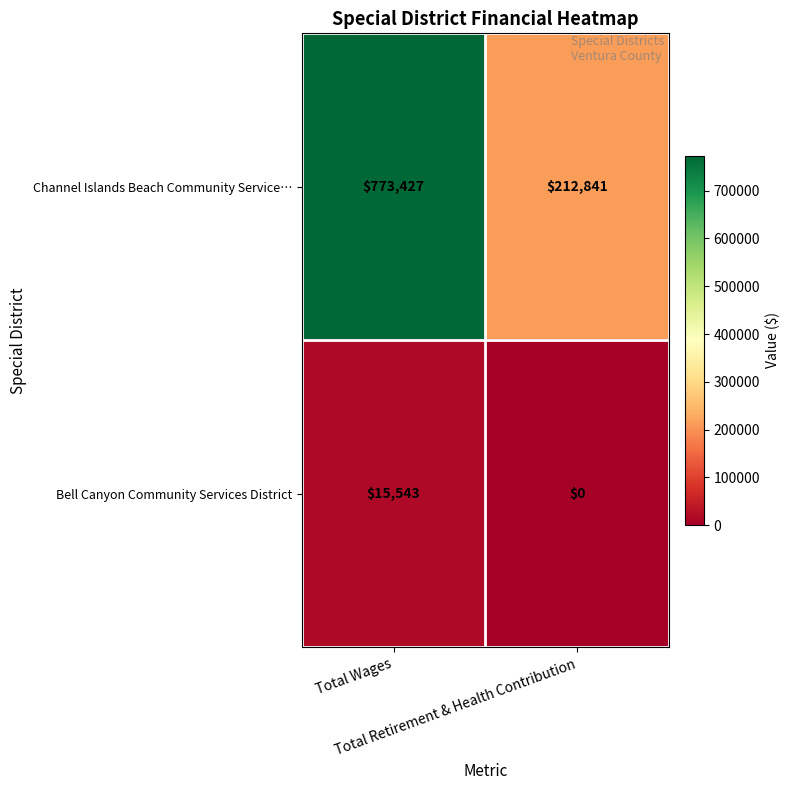

Rank the series by their maximum value, from lowest to highest.

Bell Canyon Community Services District, Channel Islands Beach Community Service…